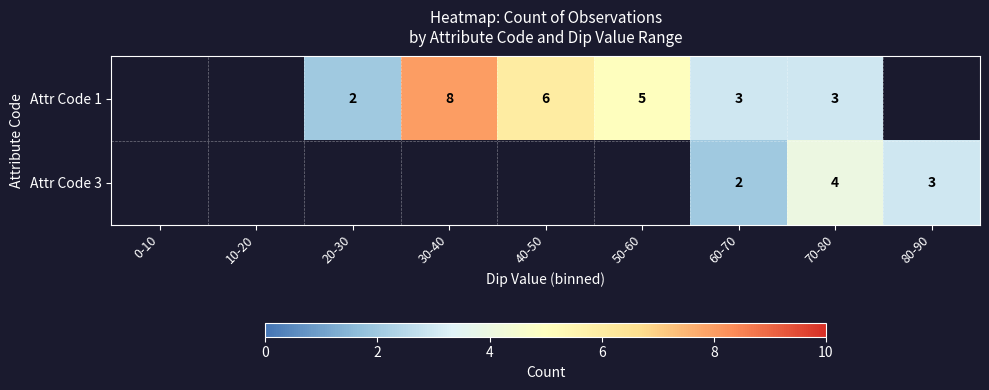

The value of Attr Code 3 at 80-90 is 5. True or false?

False